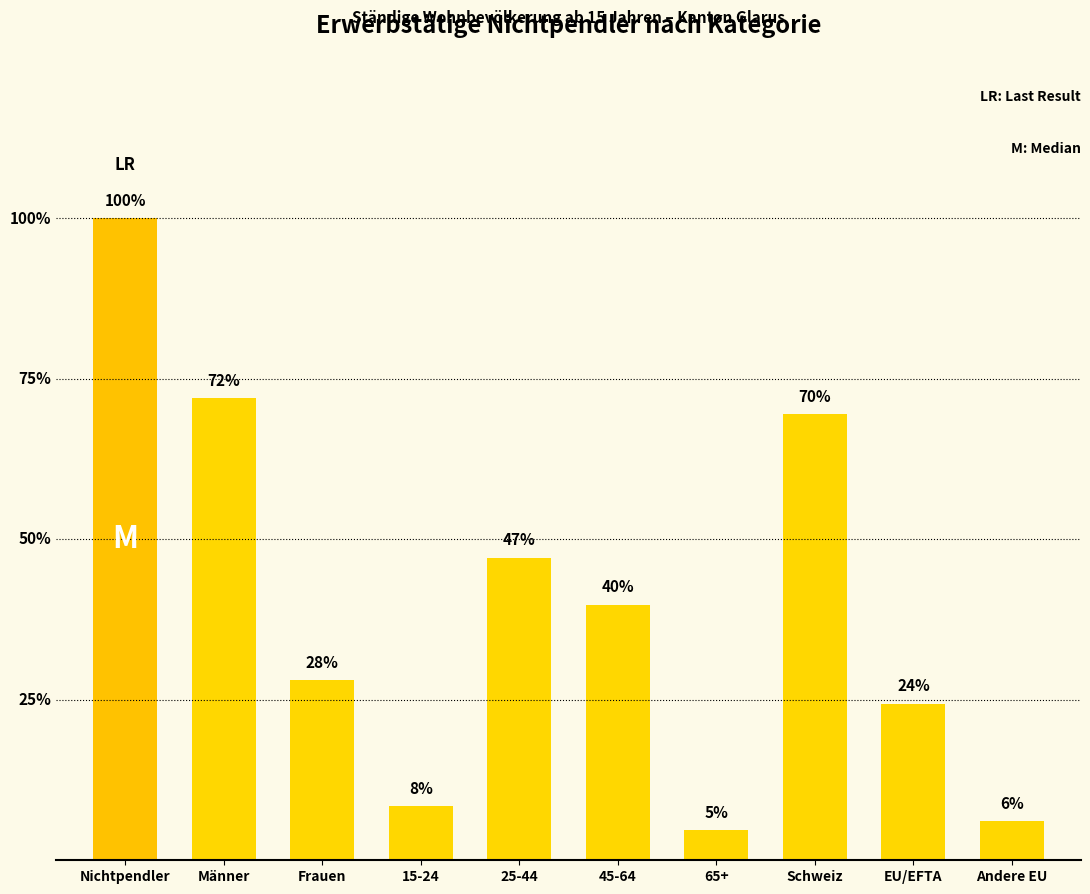

Are the bars horizontal?

No